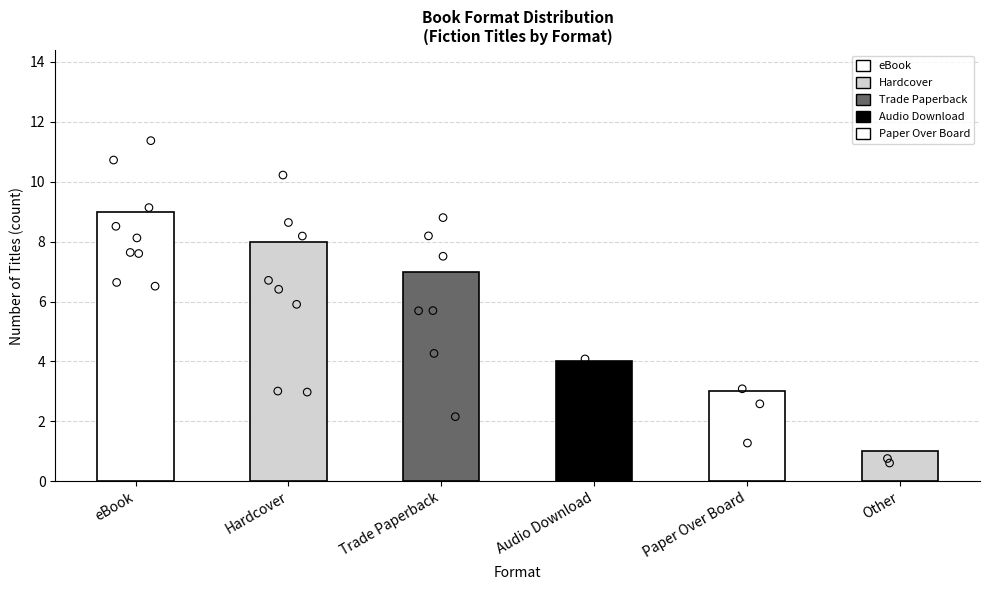

Between Paper Over Board and Audio Download, which is larger?

Audio Download